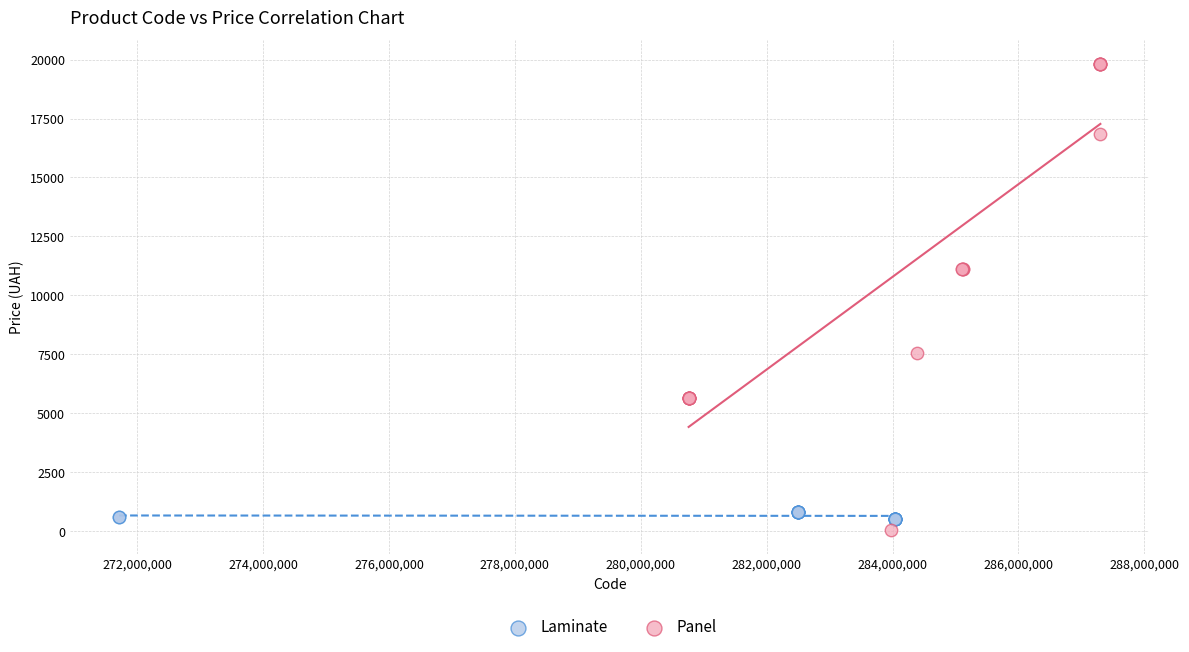

Which series reaches the maximum Y coordinate?

Panel